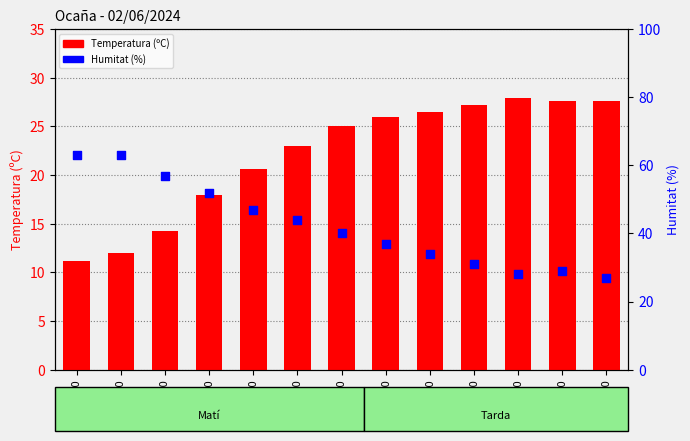

At how many categories does at least one series exceed 58?

2